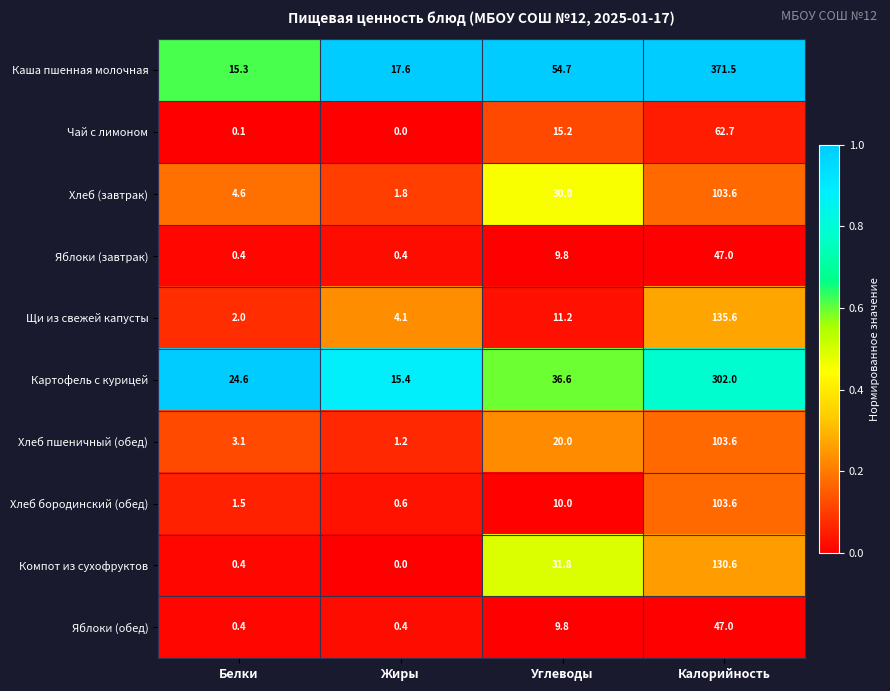

The value of Каша пшенная молочная at Белки is 15.3. True or false?

True